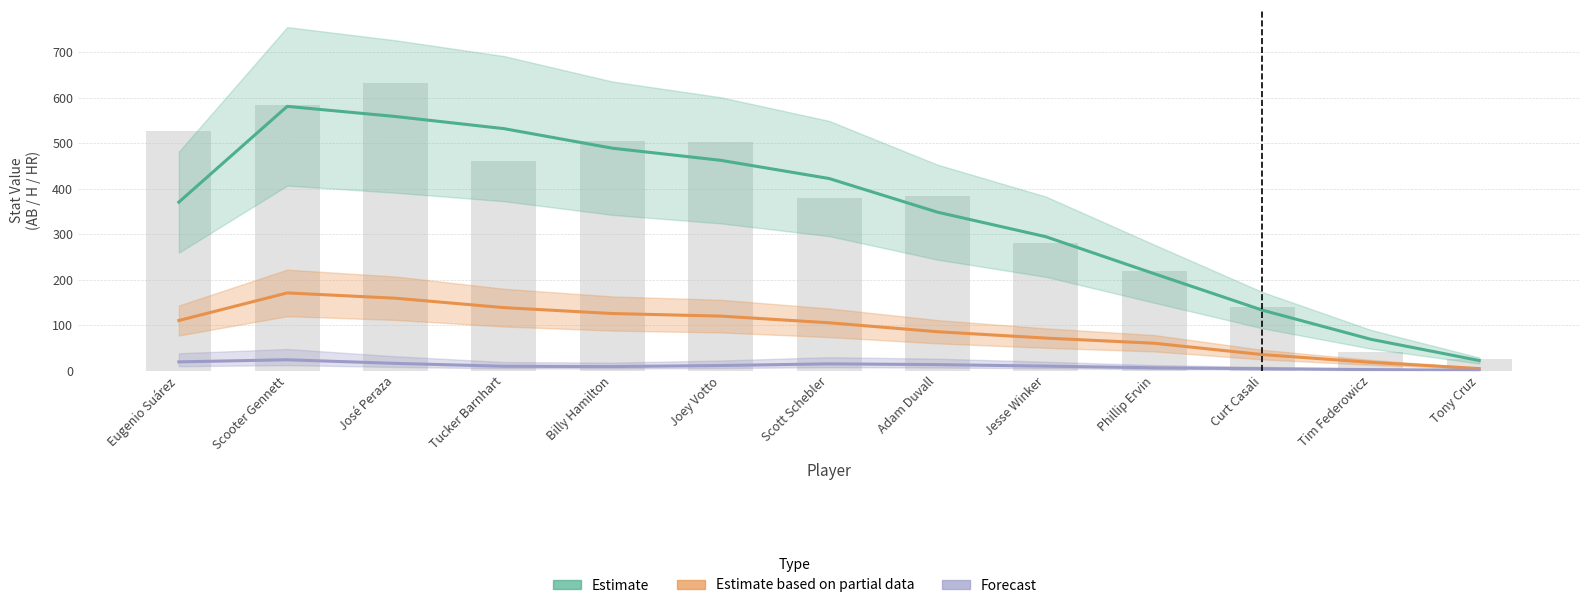

Reading left to right, list all the values displayed in this chart.

Estimate: 370.3	581.0	558.7	532.0	489.0	462.3	422.3	348.3	294.3	213.0	132.7	68.7	22.0
Estimate based on partial data: 110.0	170.7	159.0	138.3	125.3	119.7	105.0	85.3	71.3	60.0	35.0	18.0	4.3
Forecast: 19.0	23.7	15.7	9.3	8.7	11.0	14.7	13.0	9.7	6.0	4.0	2.0	0.7